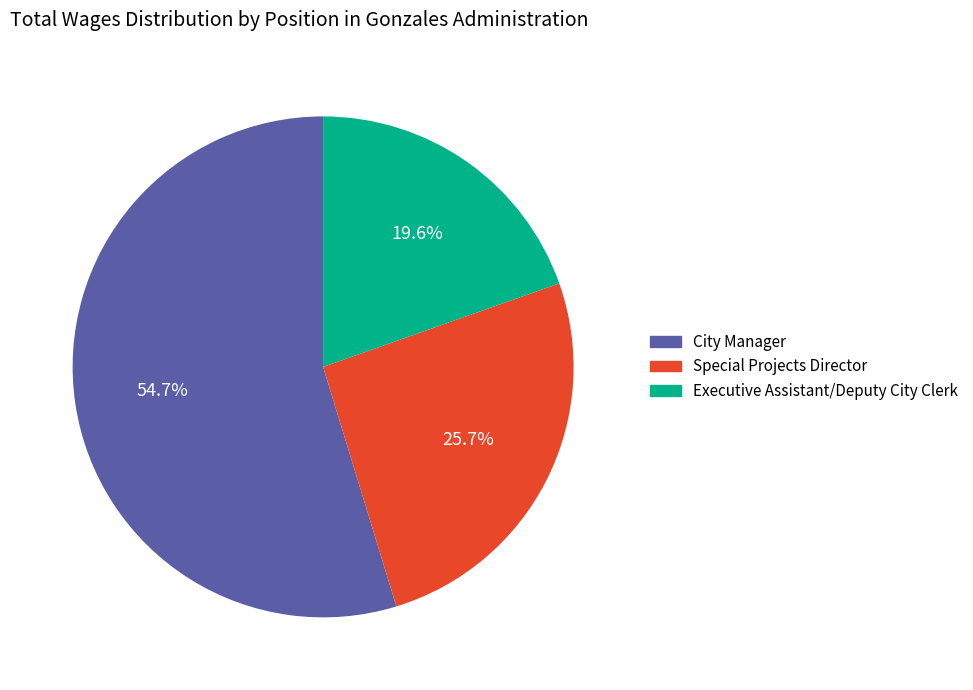

To the nearest percent, what is the difference between the City Manager and Executive Assistant/Deputy City Clerk slice percentages?

35%